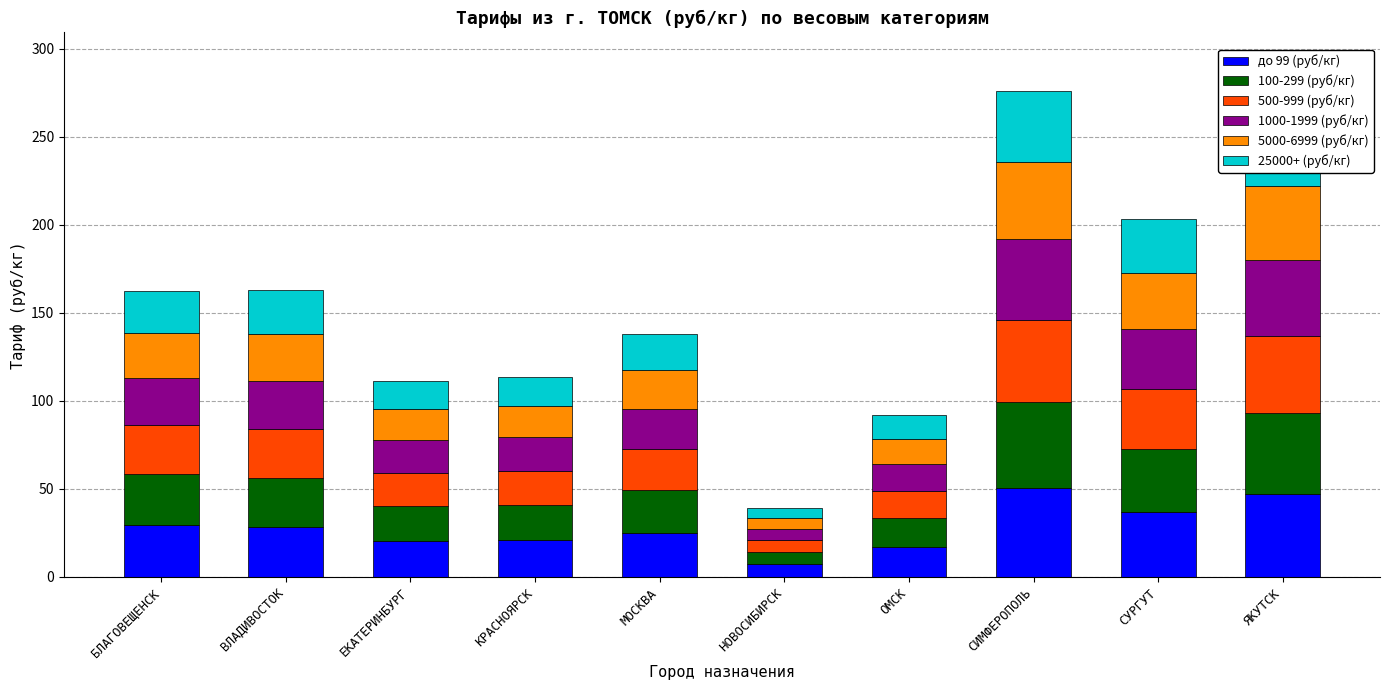

What is the total value across all series at НОВОСИБИРСК?

38.9